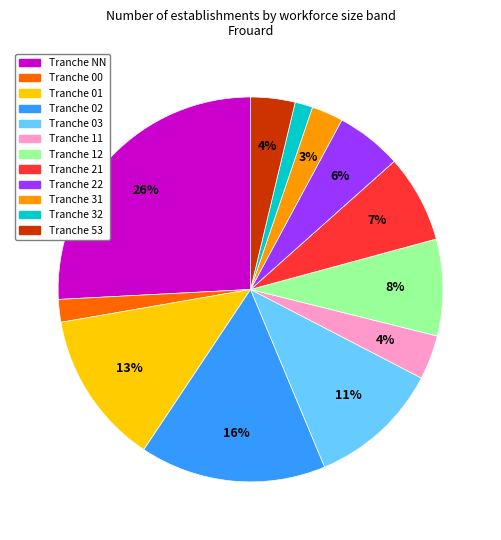

Count the number of slices in the pie.

12